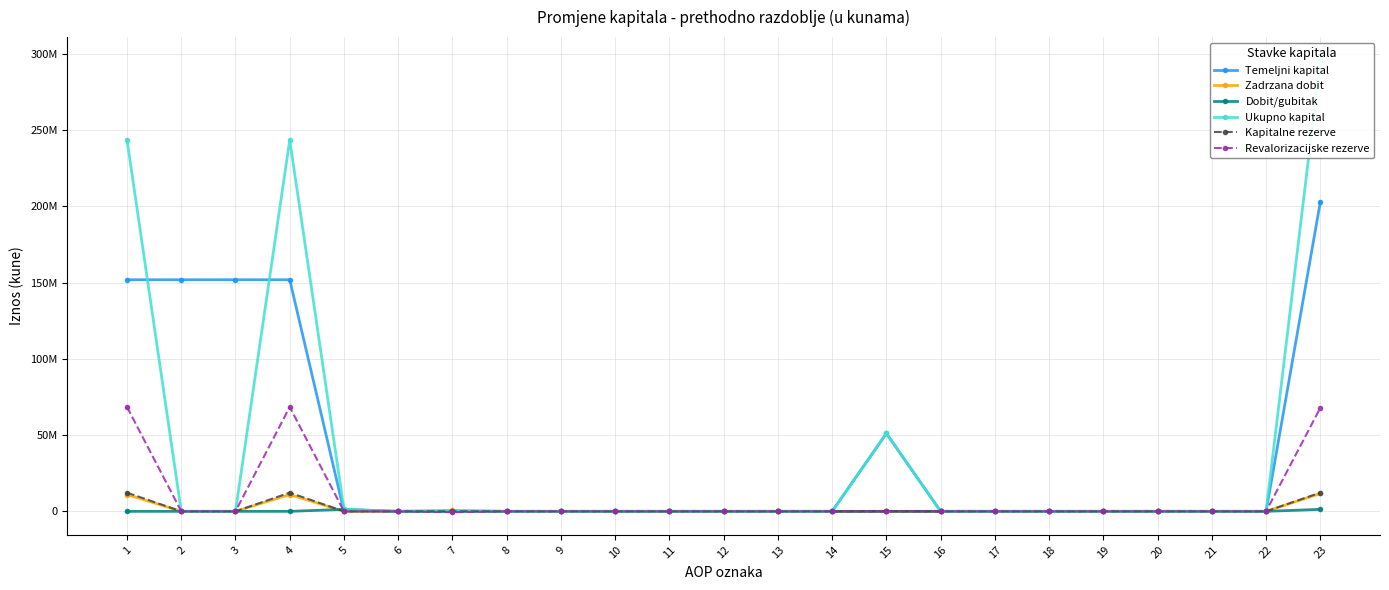

What is the difference between the maximum and minimum values in the Dobit/gubitak series?

1297127